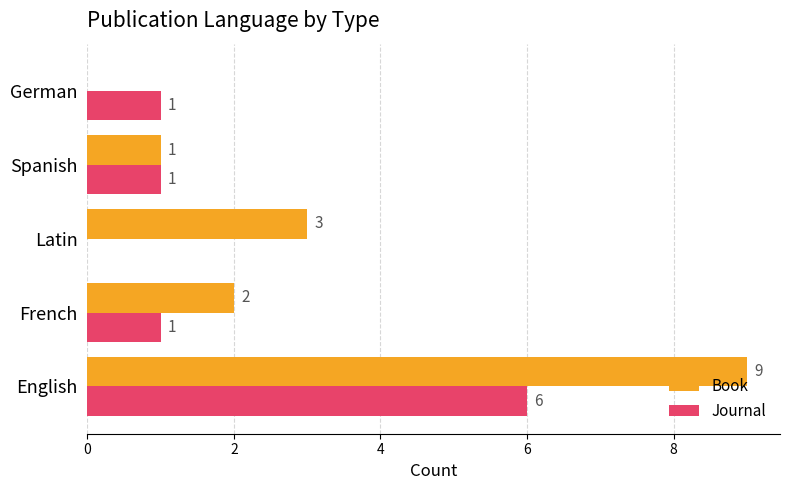

The value of Book at German is -6. True or false?

False